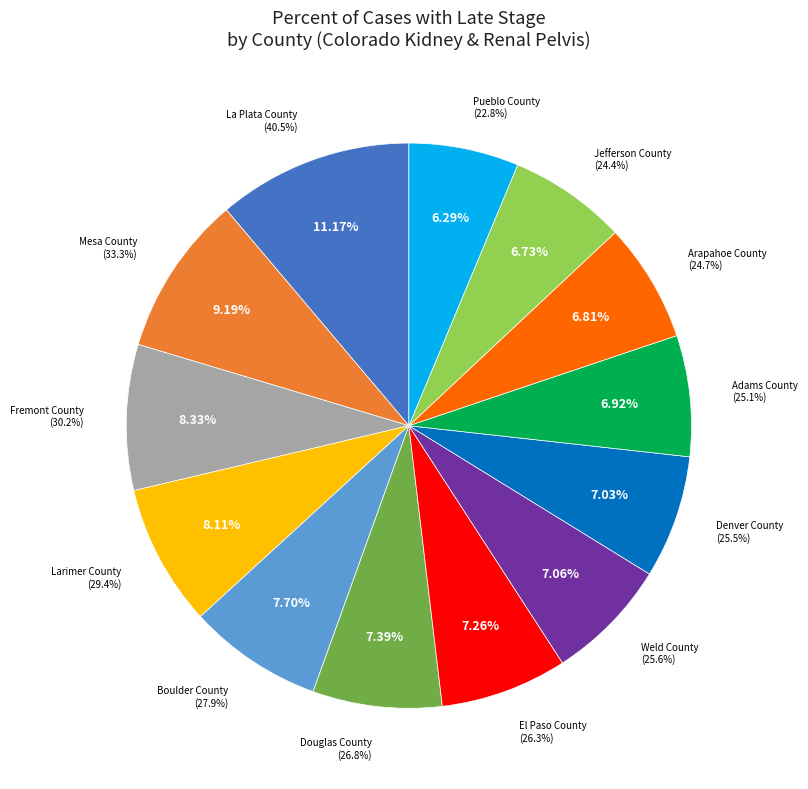

What percentage do La Plata County and Boulder County together represent?

18.9%